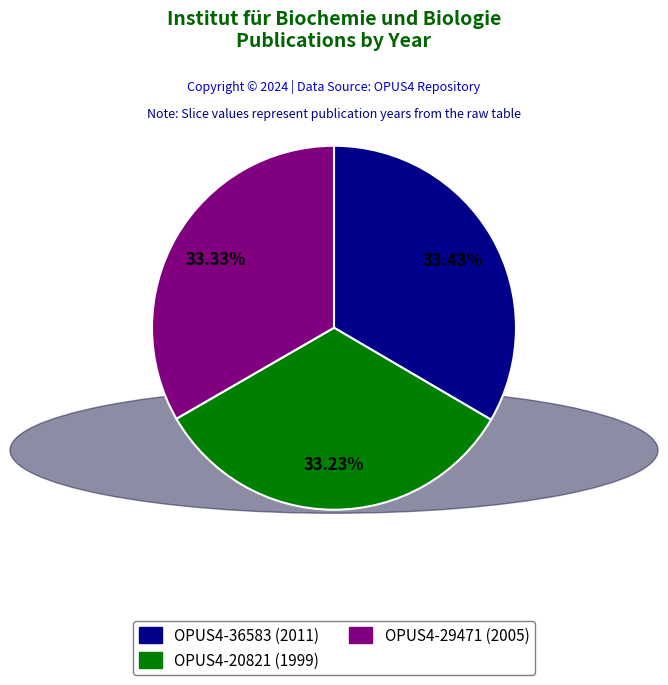

Approximately how many times larger is the value at OPUS4-20821 (1999) compared to OPUS4-36583 (2011)?

1.0